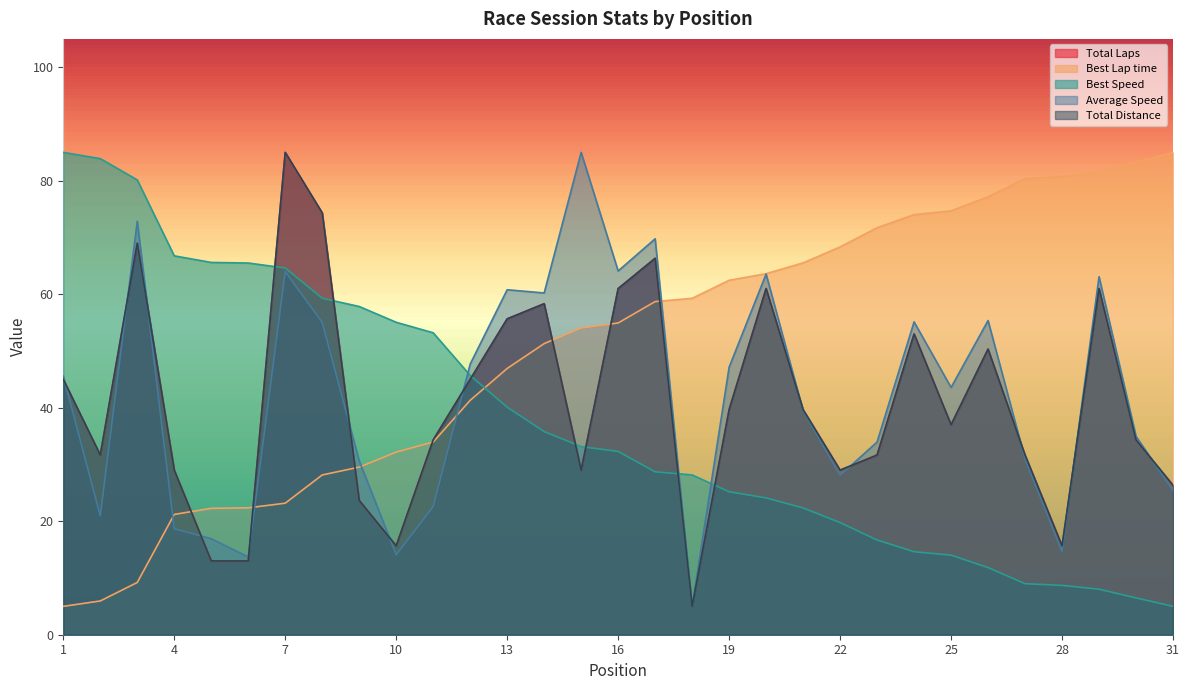

Does the chart display data point markers on the line(s)?

No